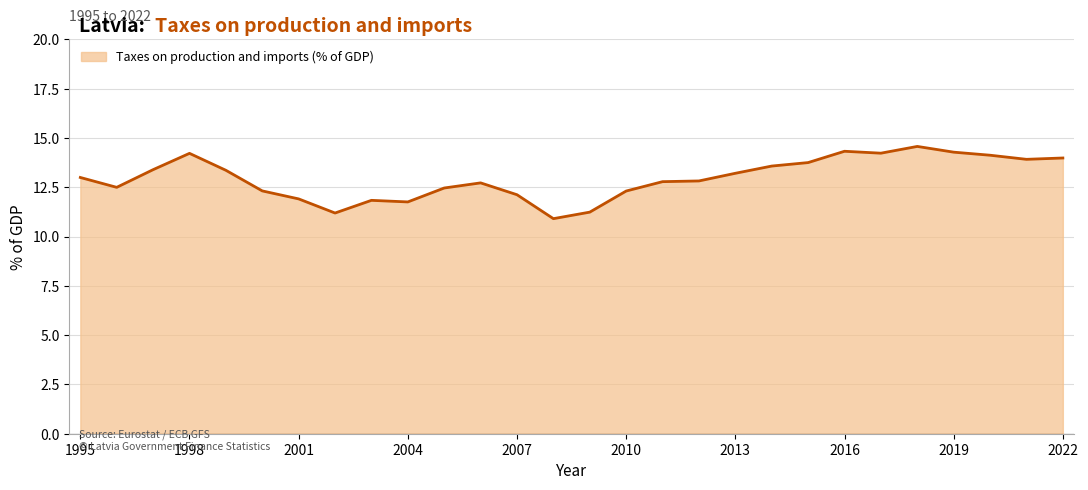

What is the maximum value shown in the chart?

14.6